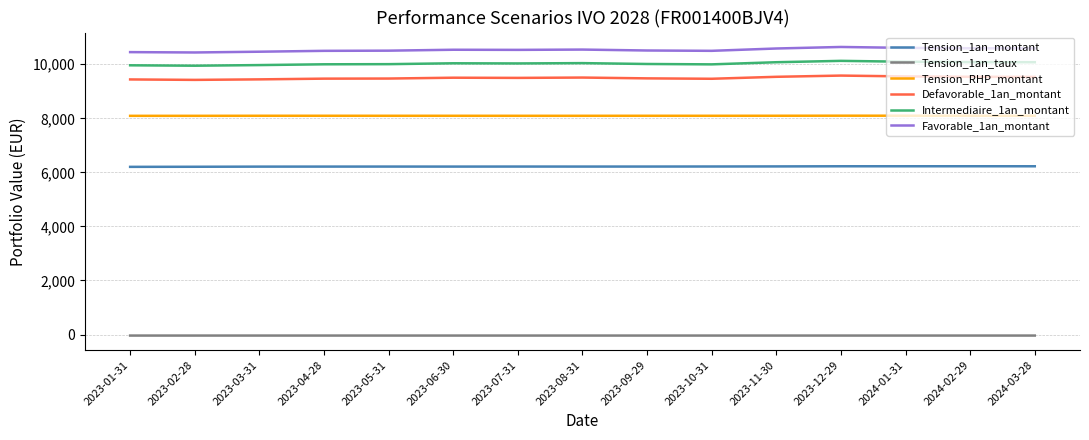

True or false: Tension_RHP_montant and Intermediaire_1an_montant cross at least once.

False